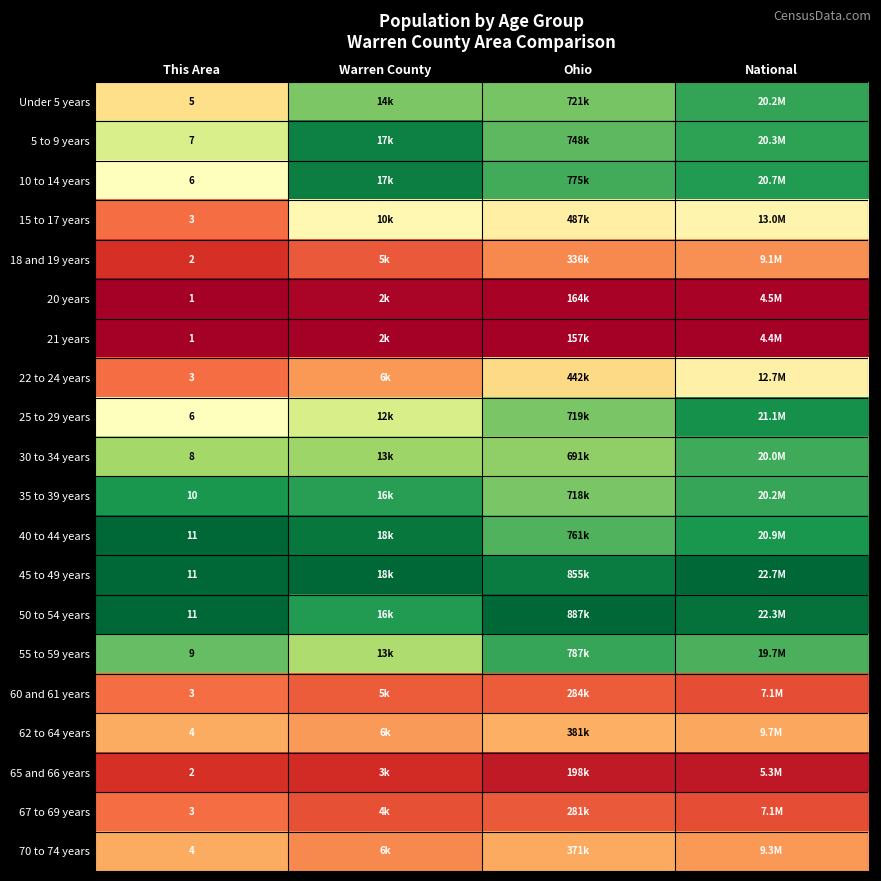

Between Warren County and This Area, which is larger?

Warren County